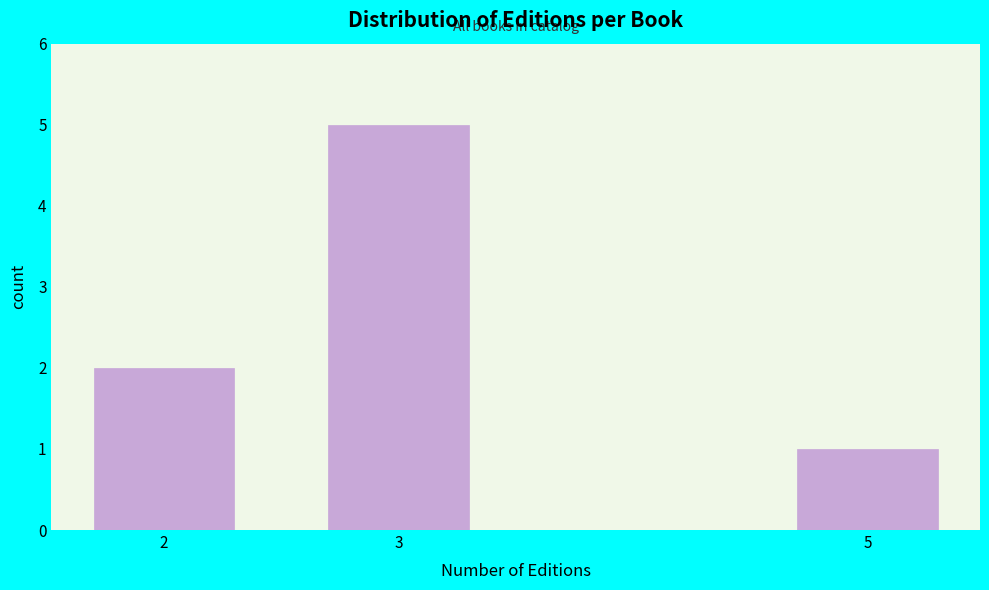

Reading left to right, extract all data points from this chart.

2	5	1